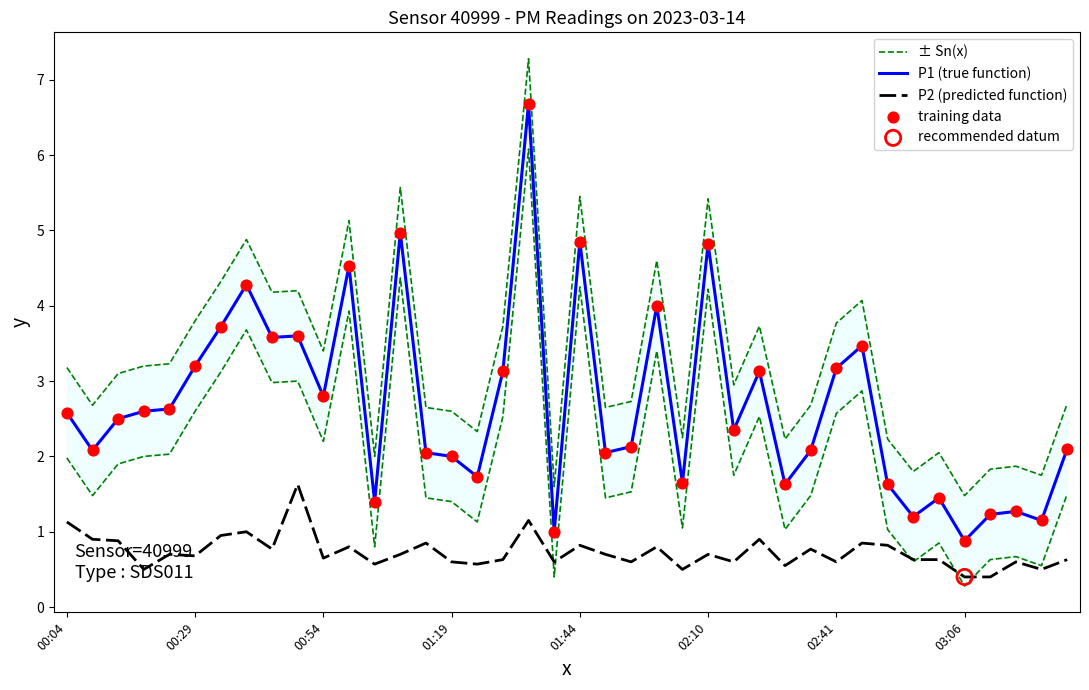

True or false: P2 (predicted function) and P1 (true function) intersect in this chart.

False